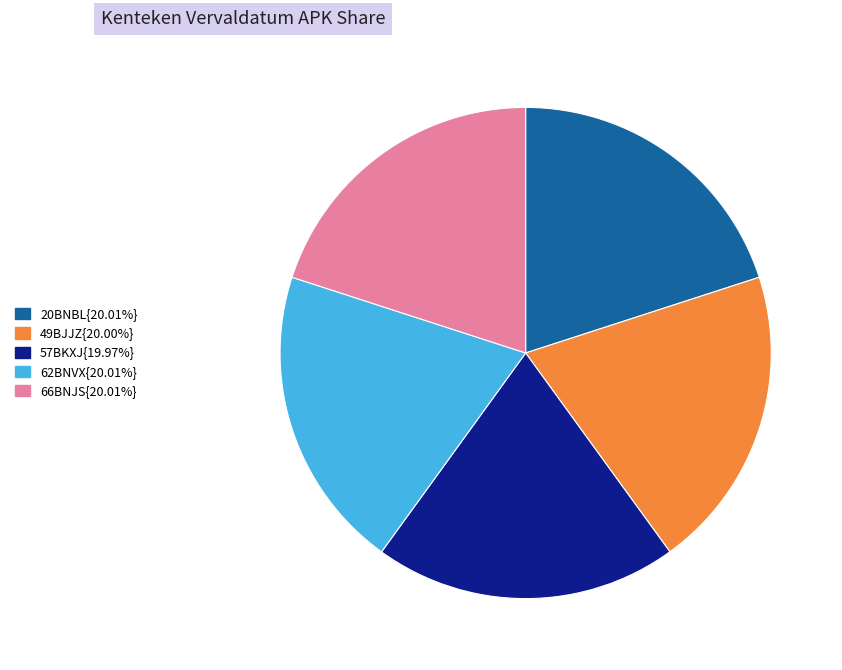

Is there any slice that represents more than half of the pie?

No